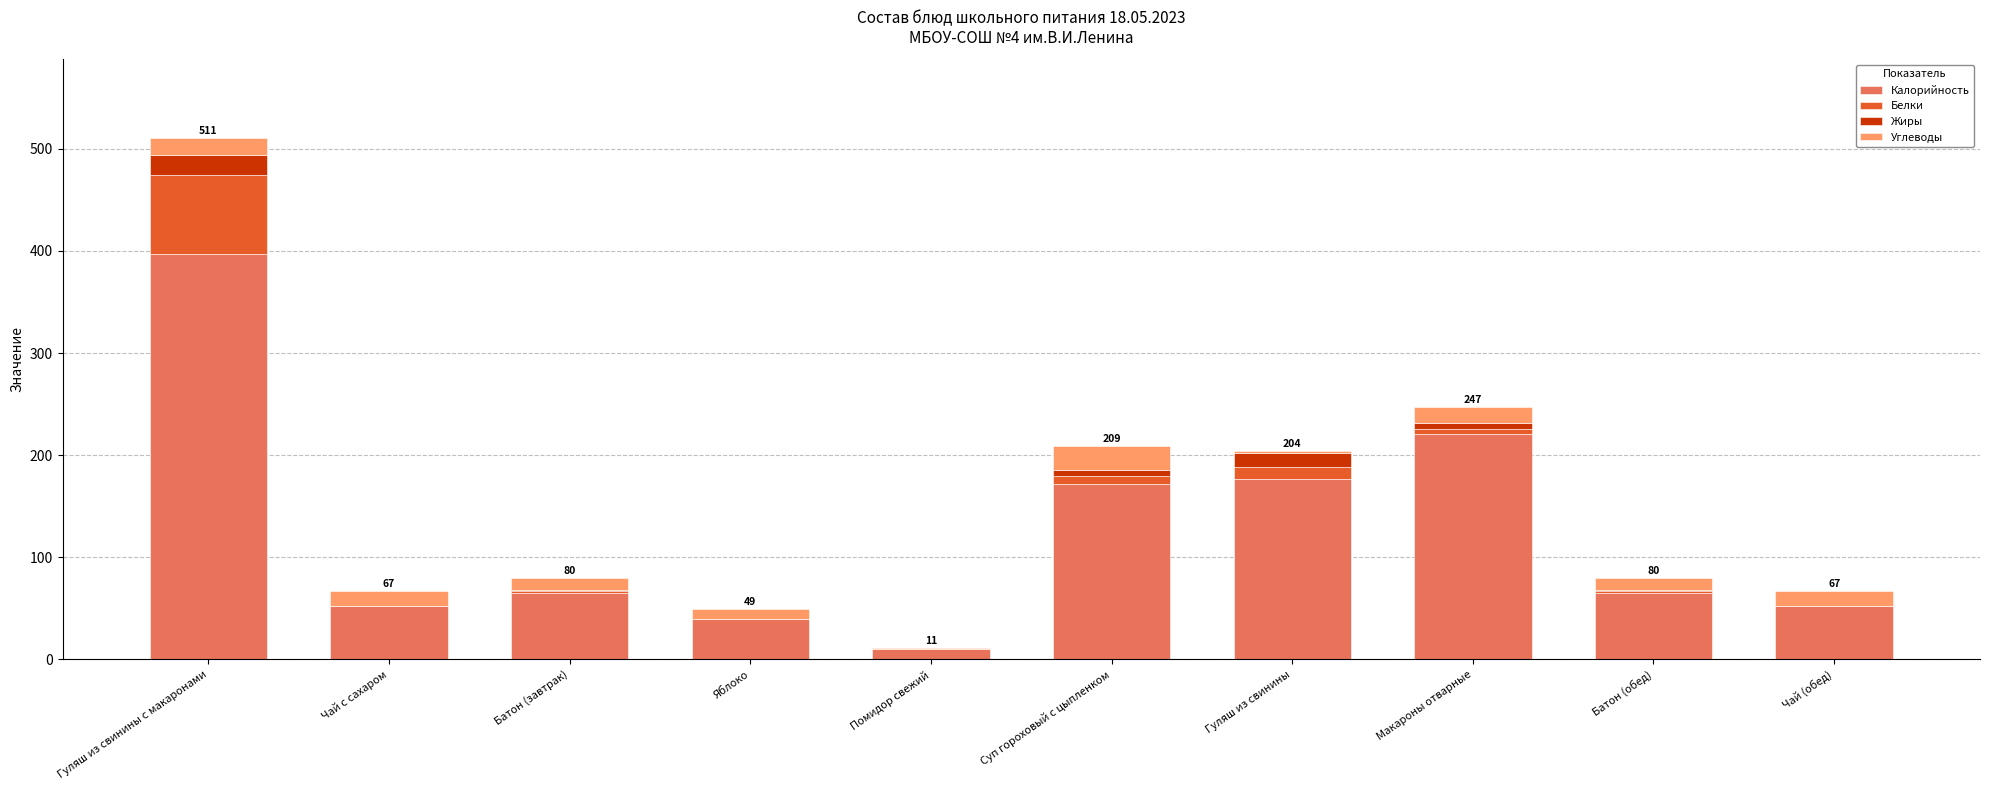

True or false: Калорийность has a value of 52.0 at Чай (обед).

True